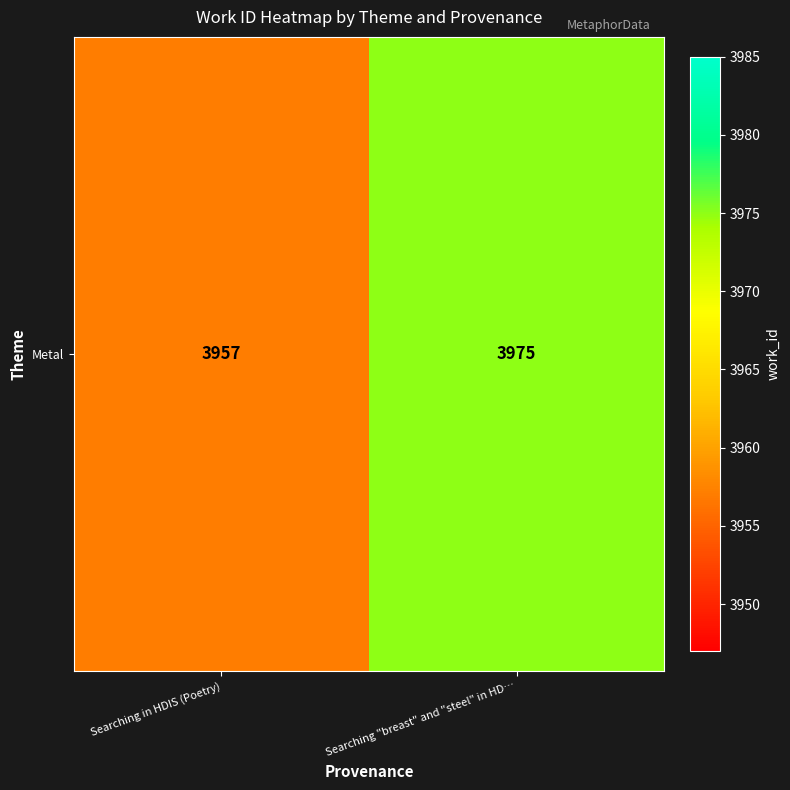

What value does the data have at Searching "breast" and "steel" in HD…?

3975